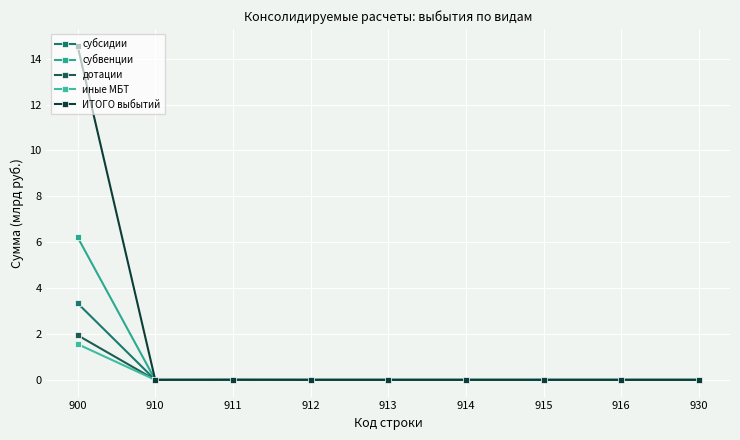

How many lines are shown in the chart?

5